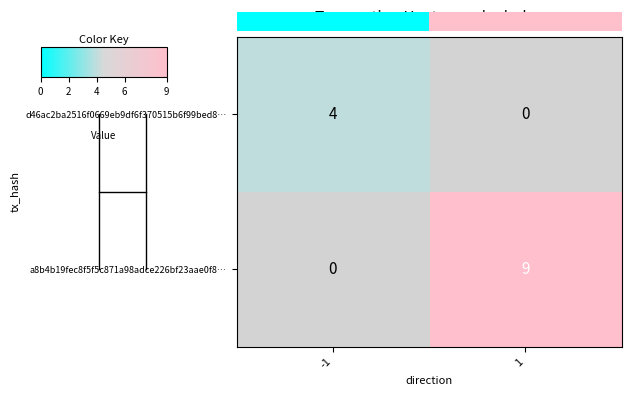

The value of a8b4b19fec8f5f5c871a98adce226bf23aae0f8… at 1 is 2. True or false?

False